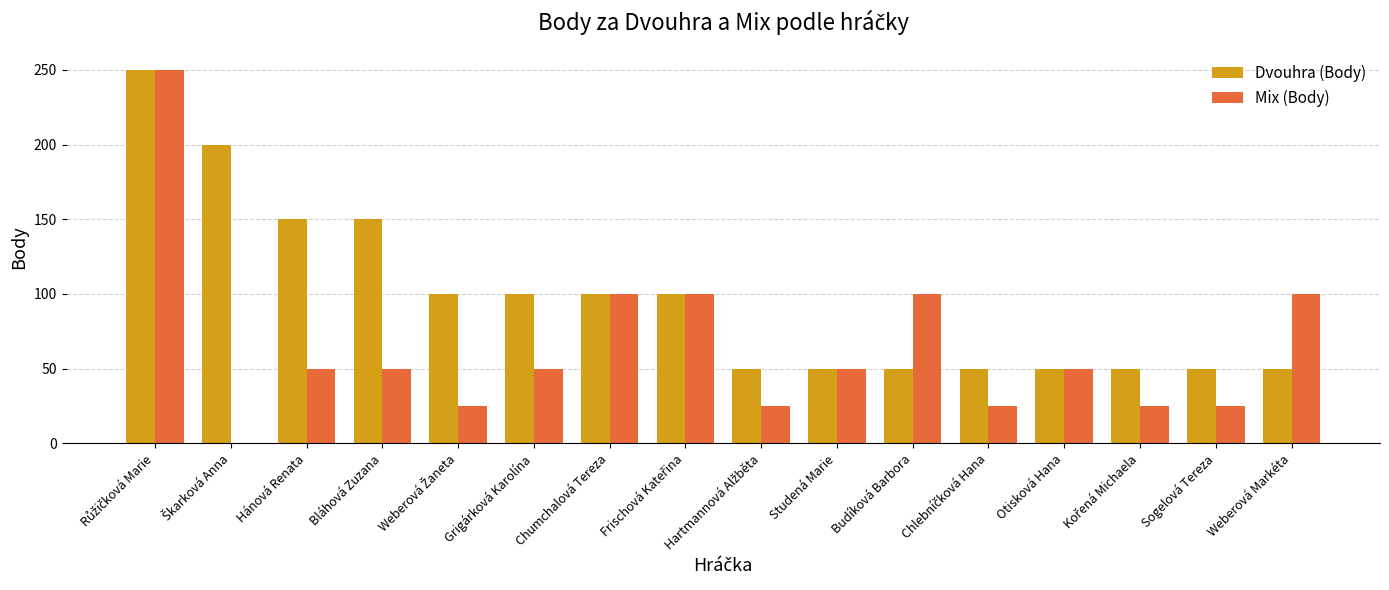

The value of Mix (Body) at Grigárková Karolína is 50. True or false?

True